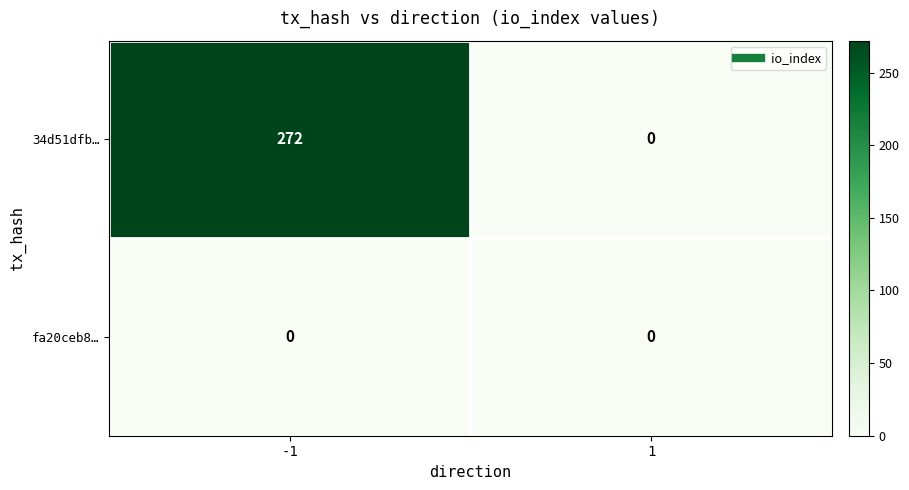

Is it true that 34d51dfb… equals -143 at 1?

False